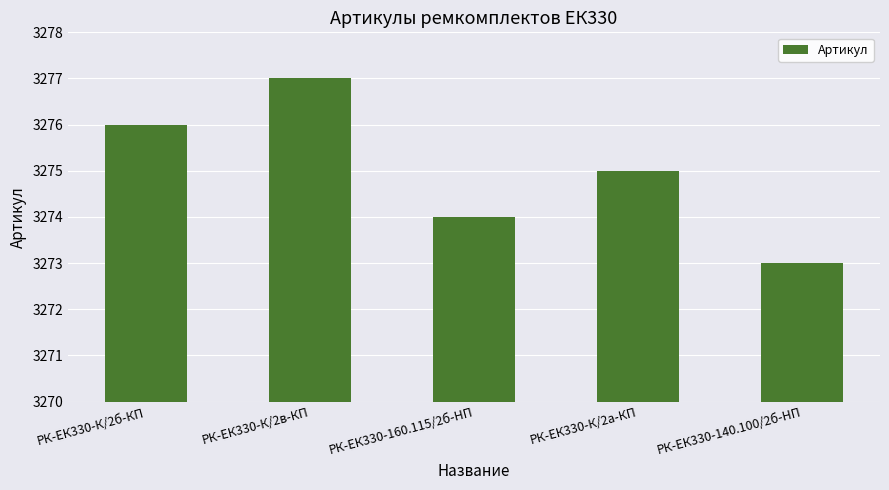

What is the difference between the maximum and minimum values?

4